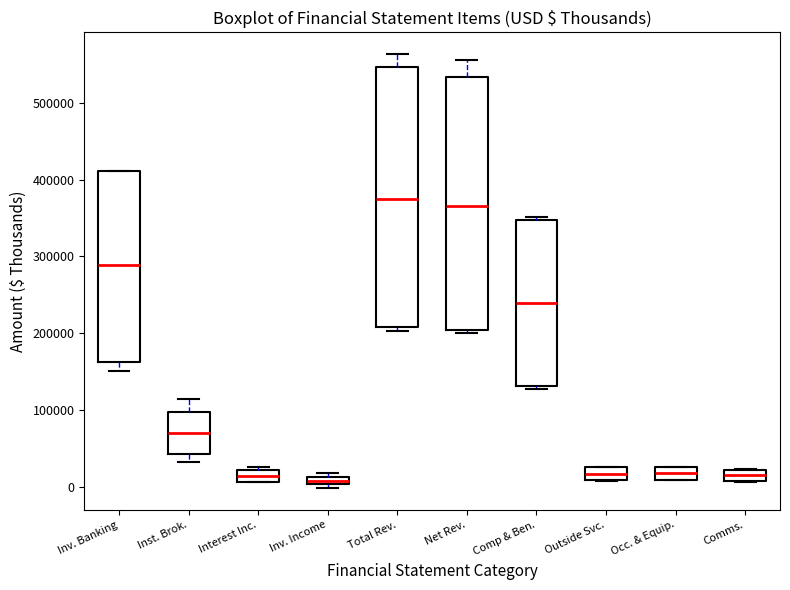

Where is the lower edge of the box for Comms. on the y-axis? The values are not printed on the chart, so give them approximately, as read against the axis.

10000